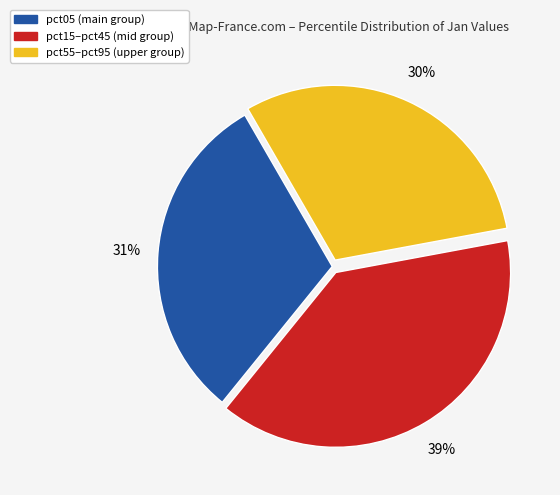

To the nearest percent, what is the average slice percentage?

33%